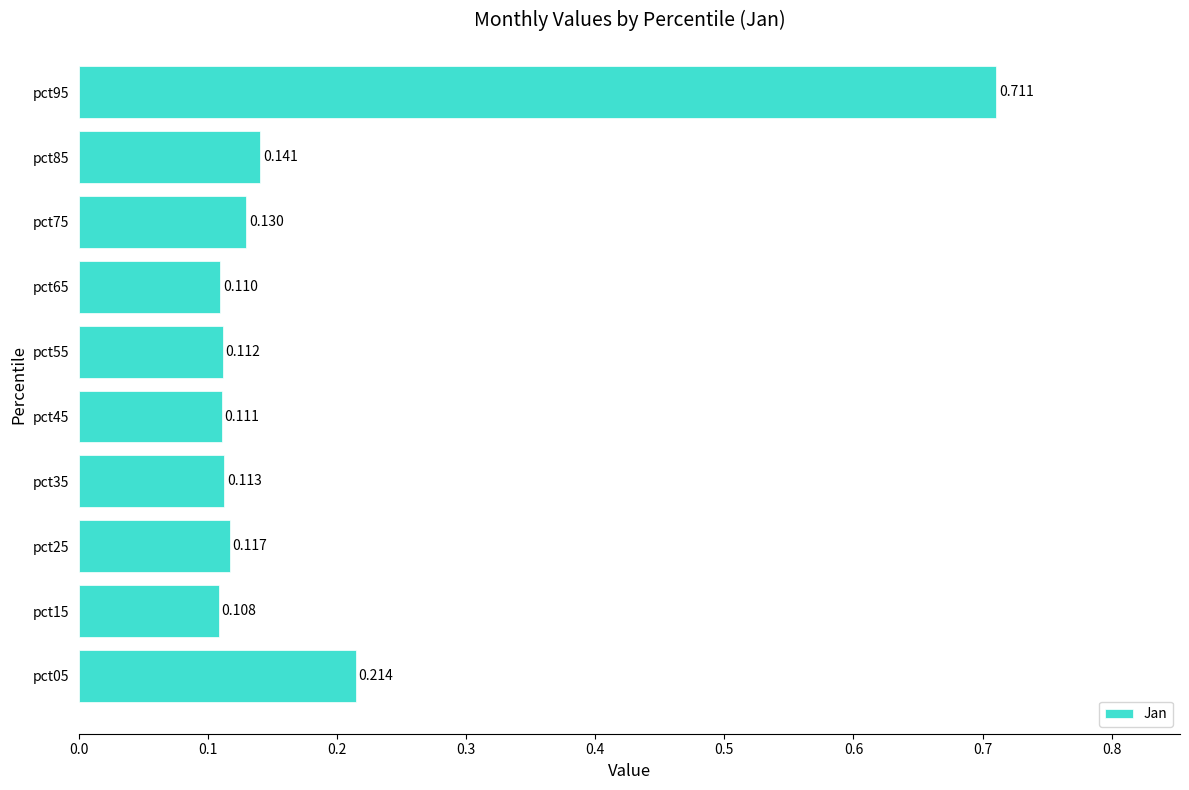

Does the chart contain stacked bars?

No